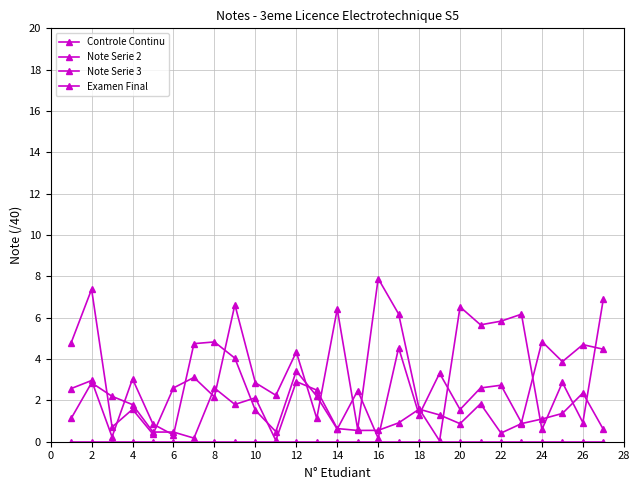

Is this an area chart (filled region under the line)?

No